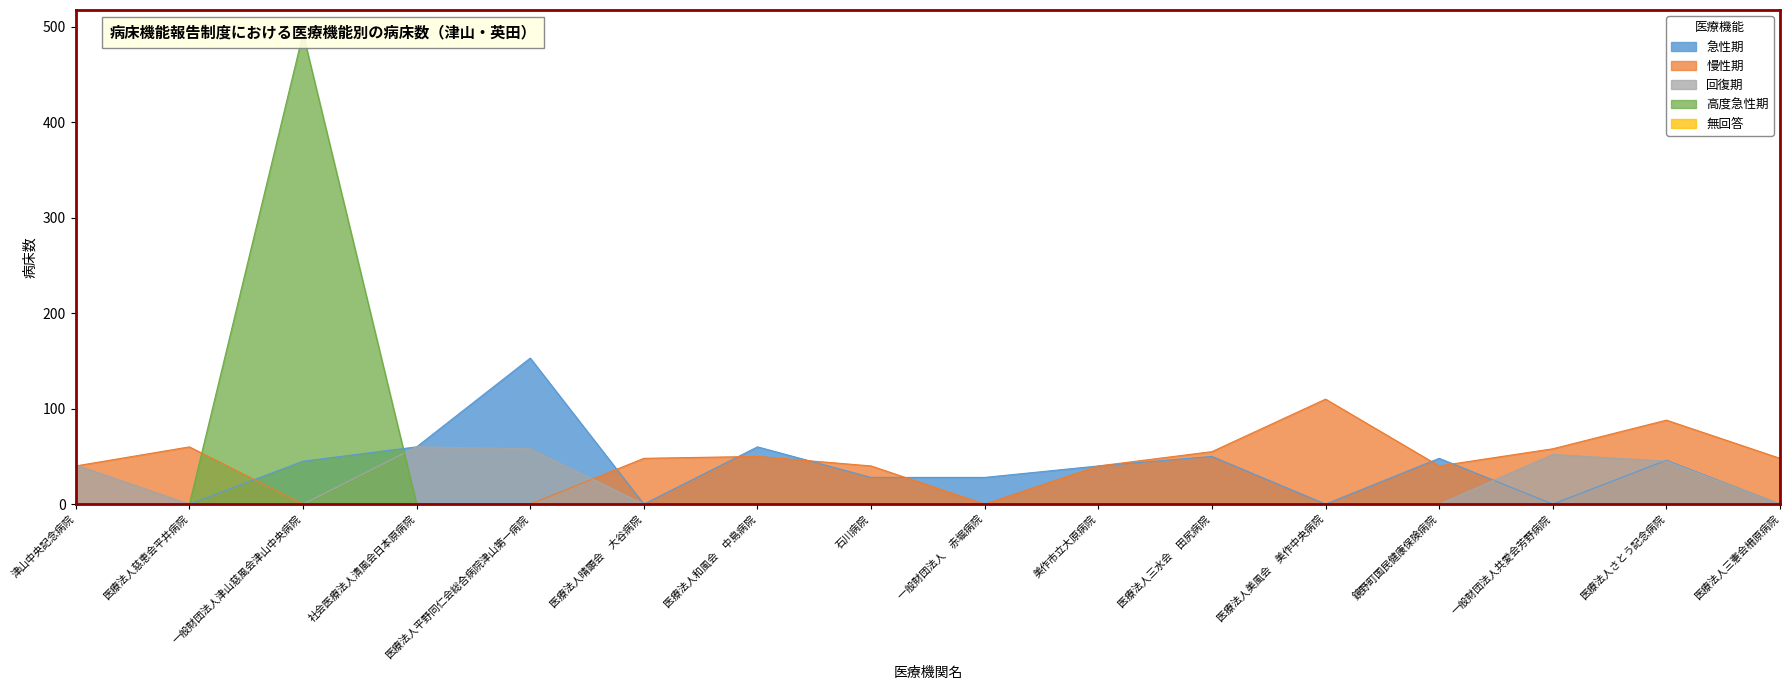

Rank the series by their average value, from highest to lowest.

慢性期, 急性期, 高度急性期, 回復期